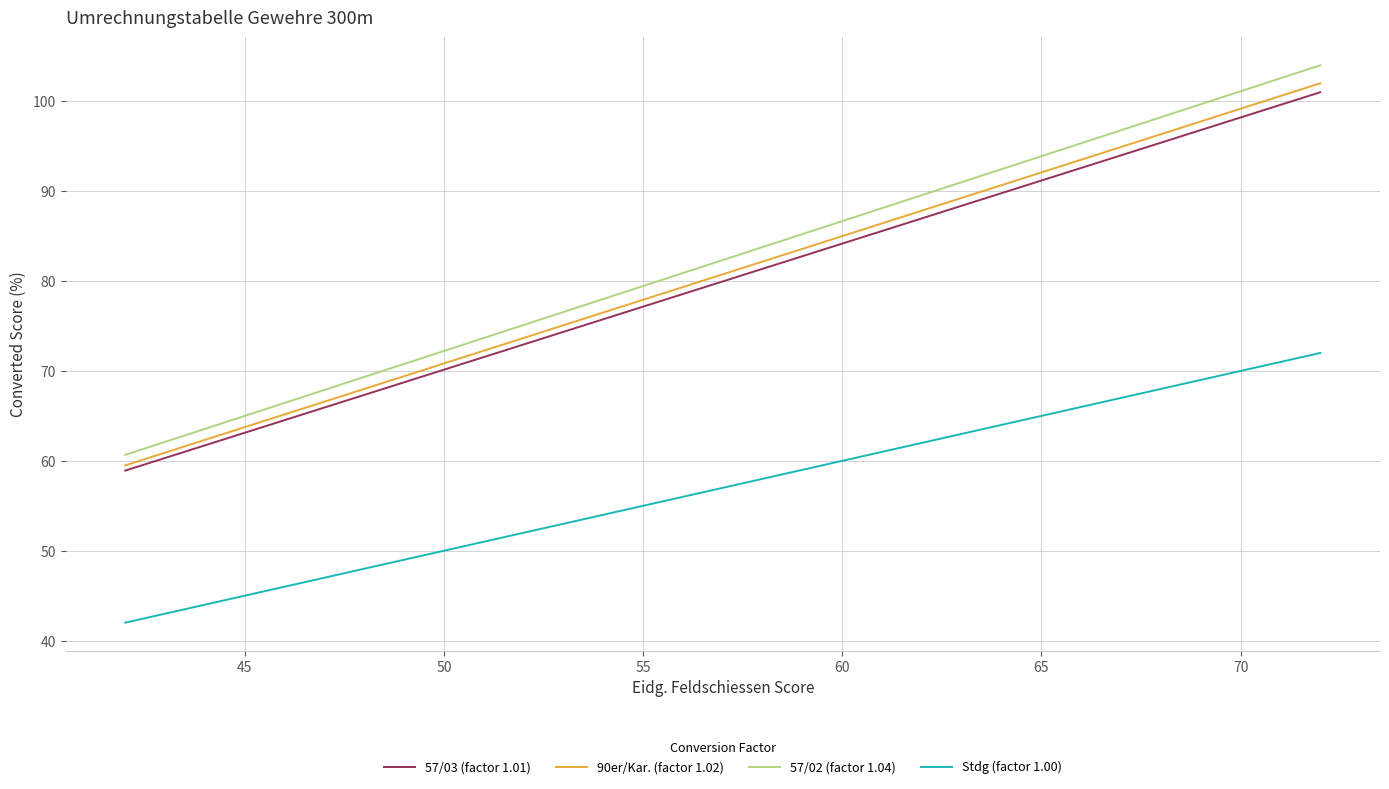

What is the sum of all 57/03 (factor 1.01) values?

2478.7